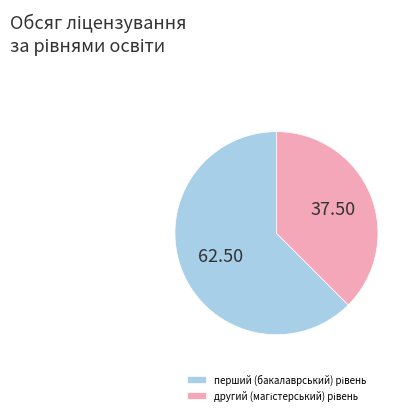

Does any single category account for the majority?

Yes